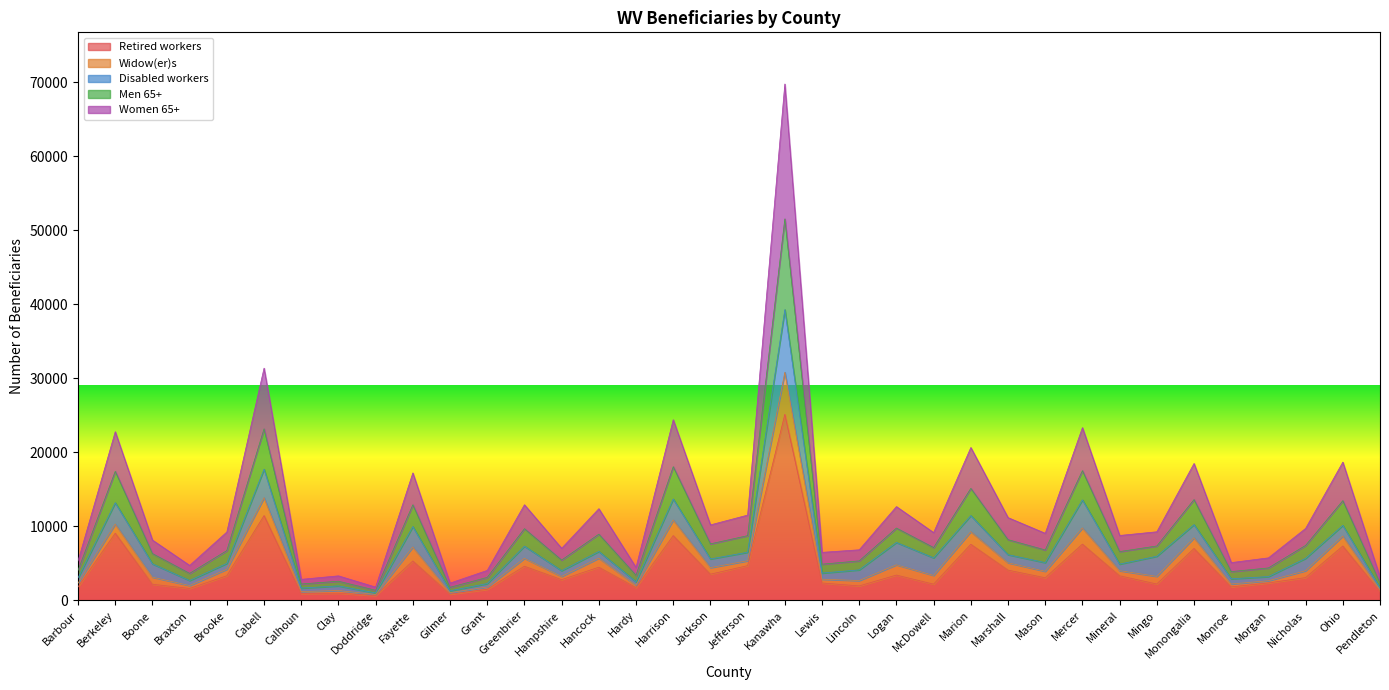

What is the maximum value for Retired workers?

25145